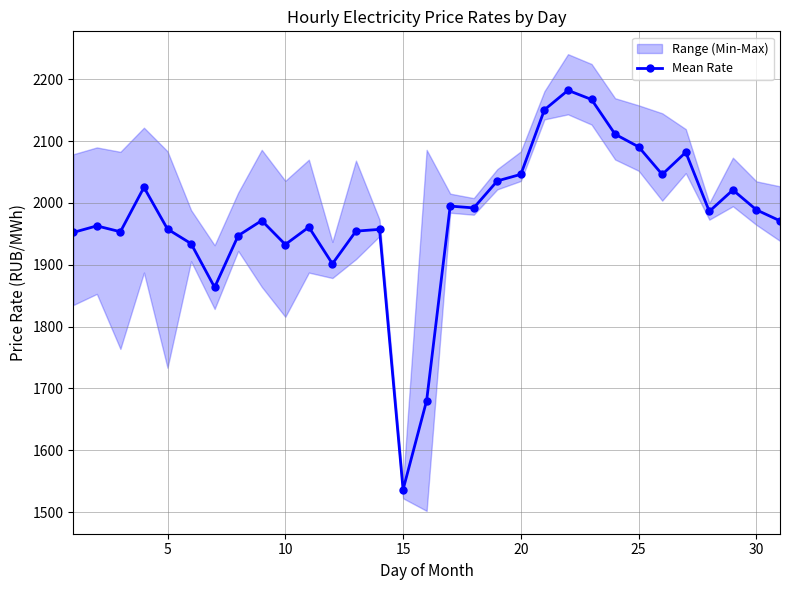

What is the lowest value of the Mean Rate series?

1536.2